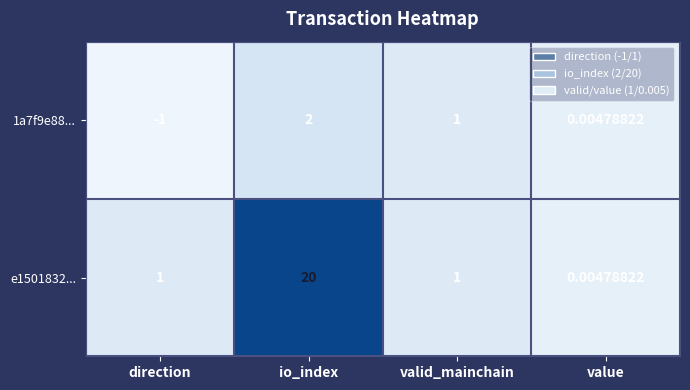

Rank the series by their maximum value, from lowest to highest.

1a7f9e88..., e1501832...